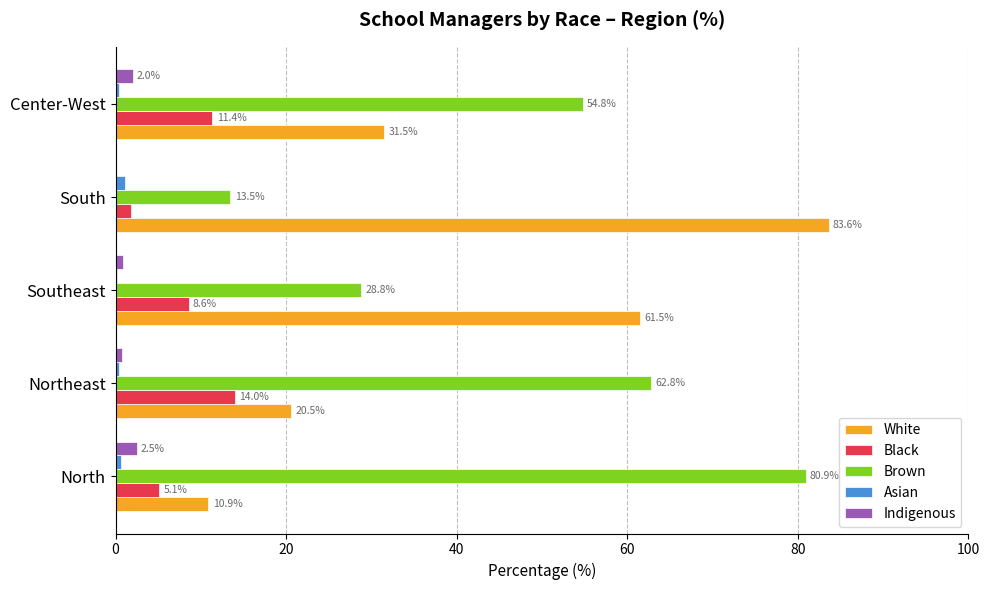

Between Northeast and Southeast, which series saw the biggest shift?

White